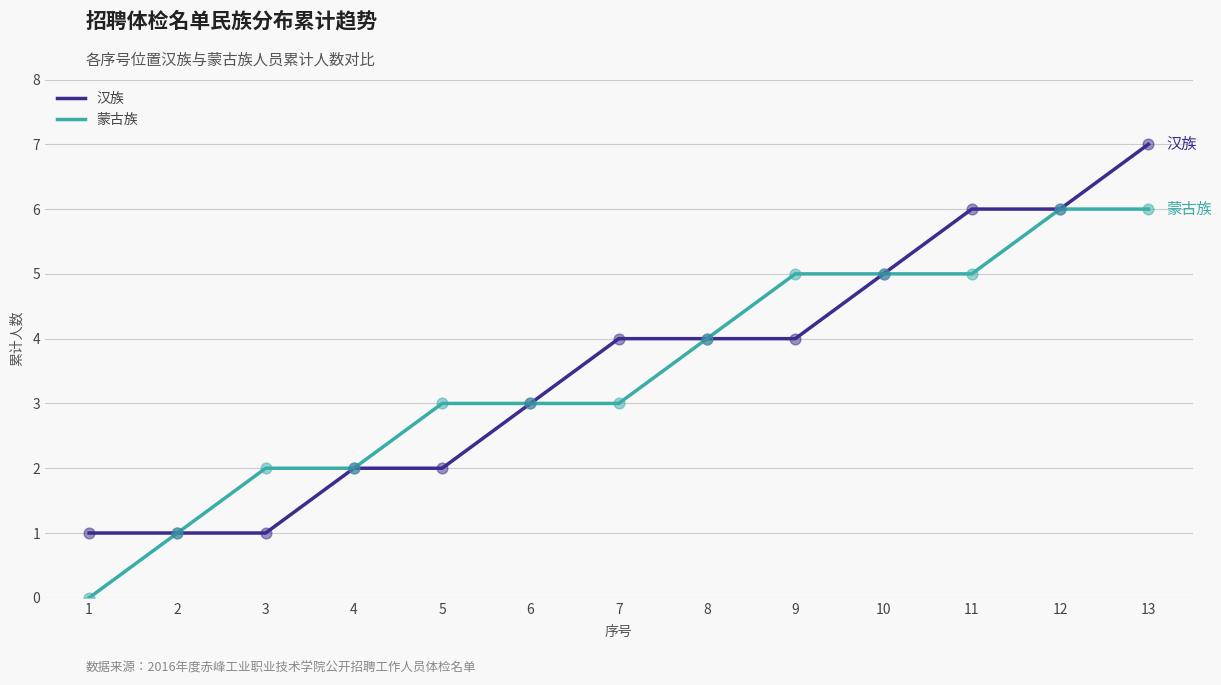

Between 6 and 9, which series saw the biggest shift?

蒙古族